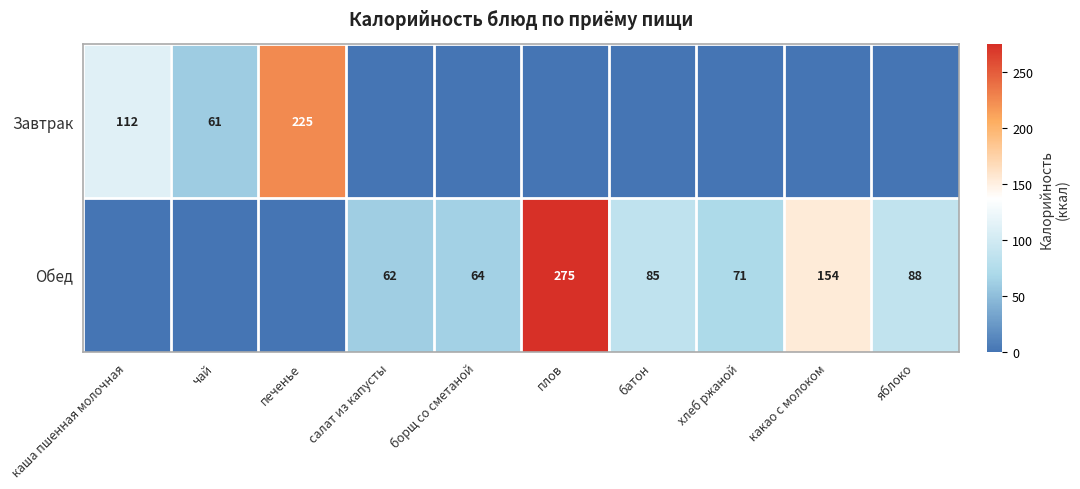

What is the sum of the Обед values at яблоко and хлеб ржаной?

159